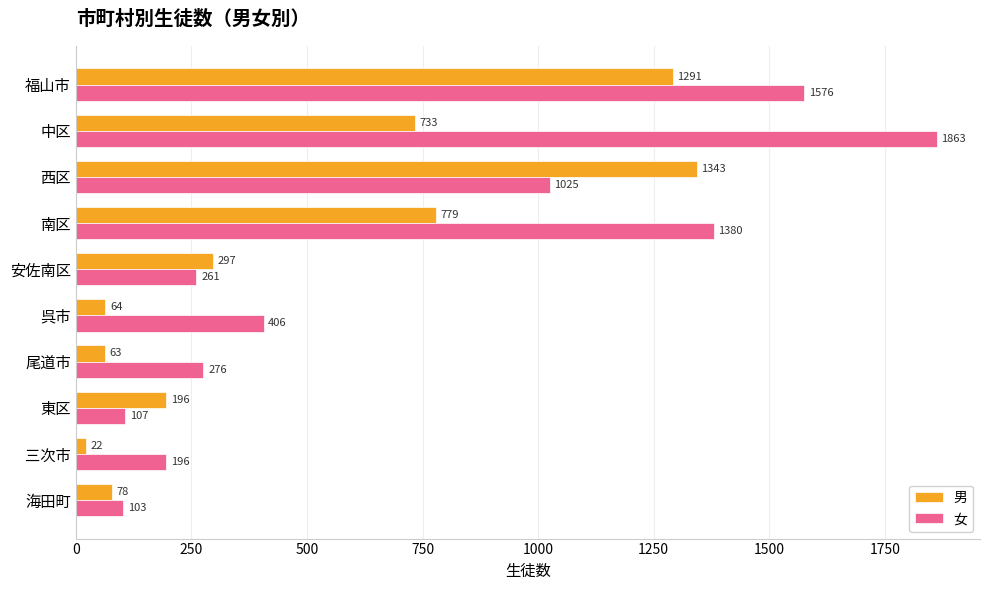

List the series in order of their overall mean, highest first.

女, 男